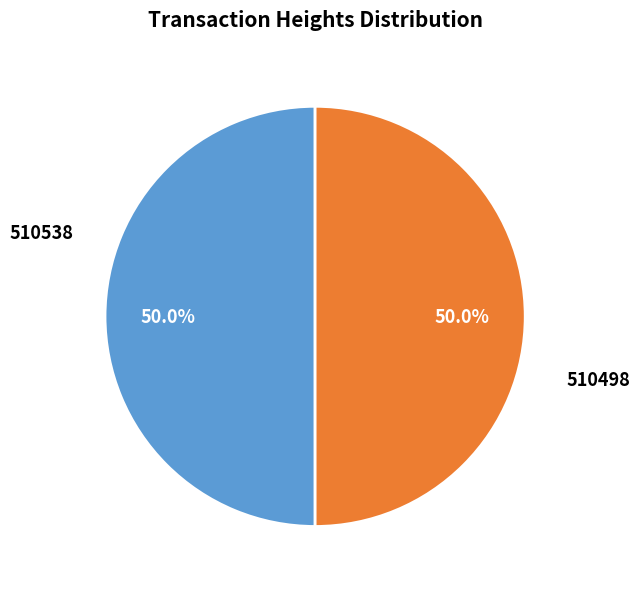

Is it true that 510498 is 50% of the pie?

True